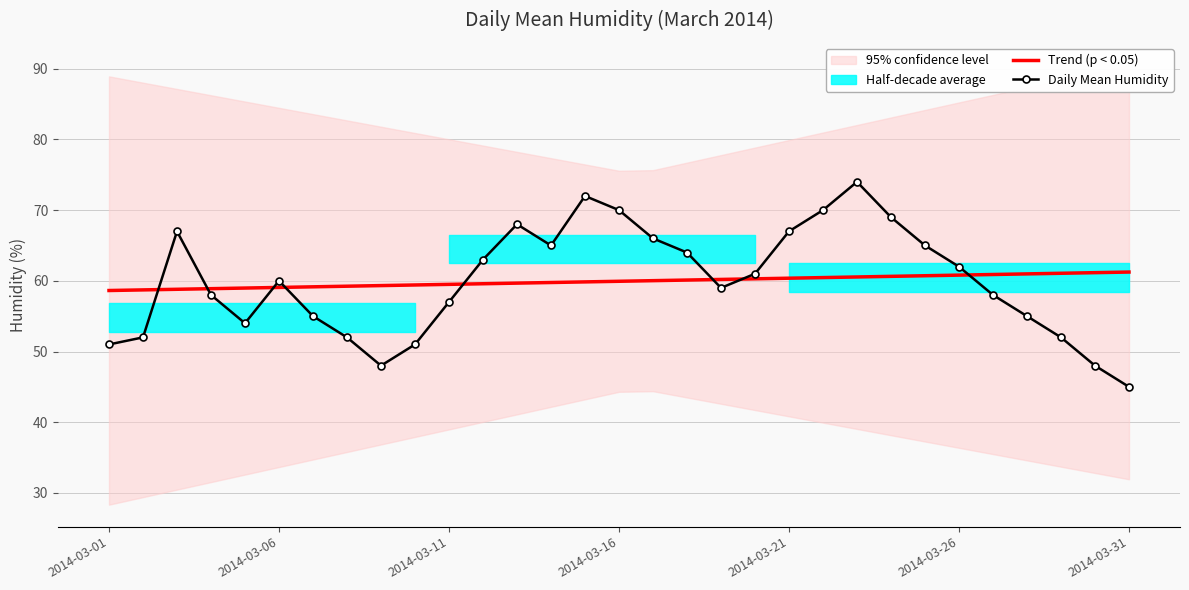

True or false: Daily Mean Humidity and Trend (p < 0.05) cross at least once.

True